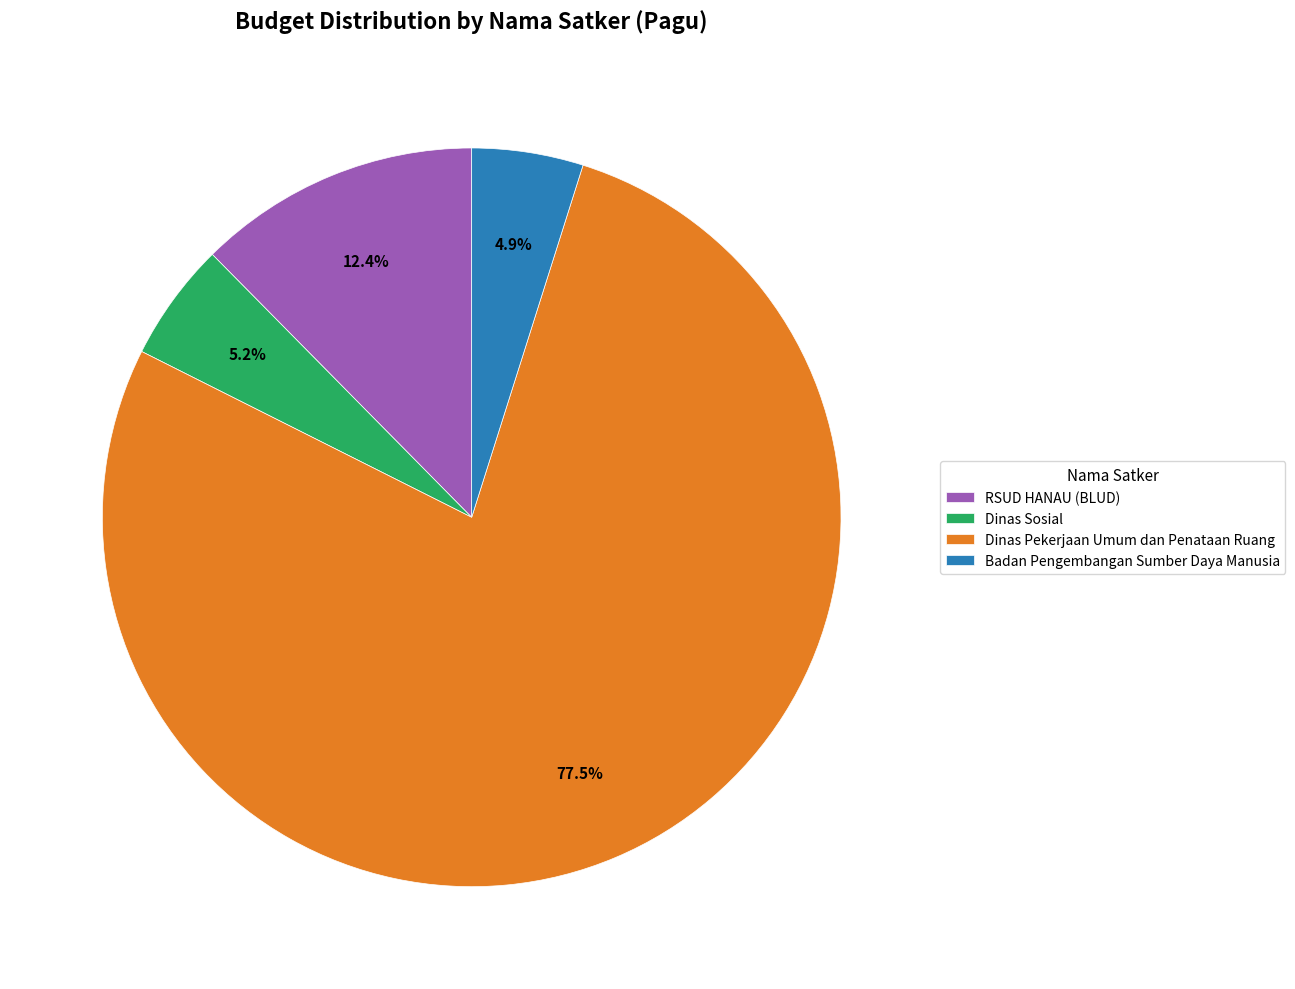

How many segments does this pie chart have?

4